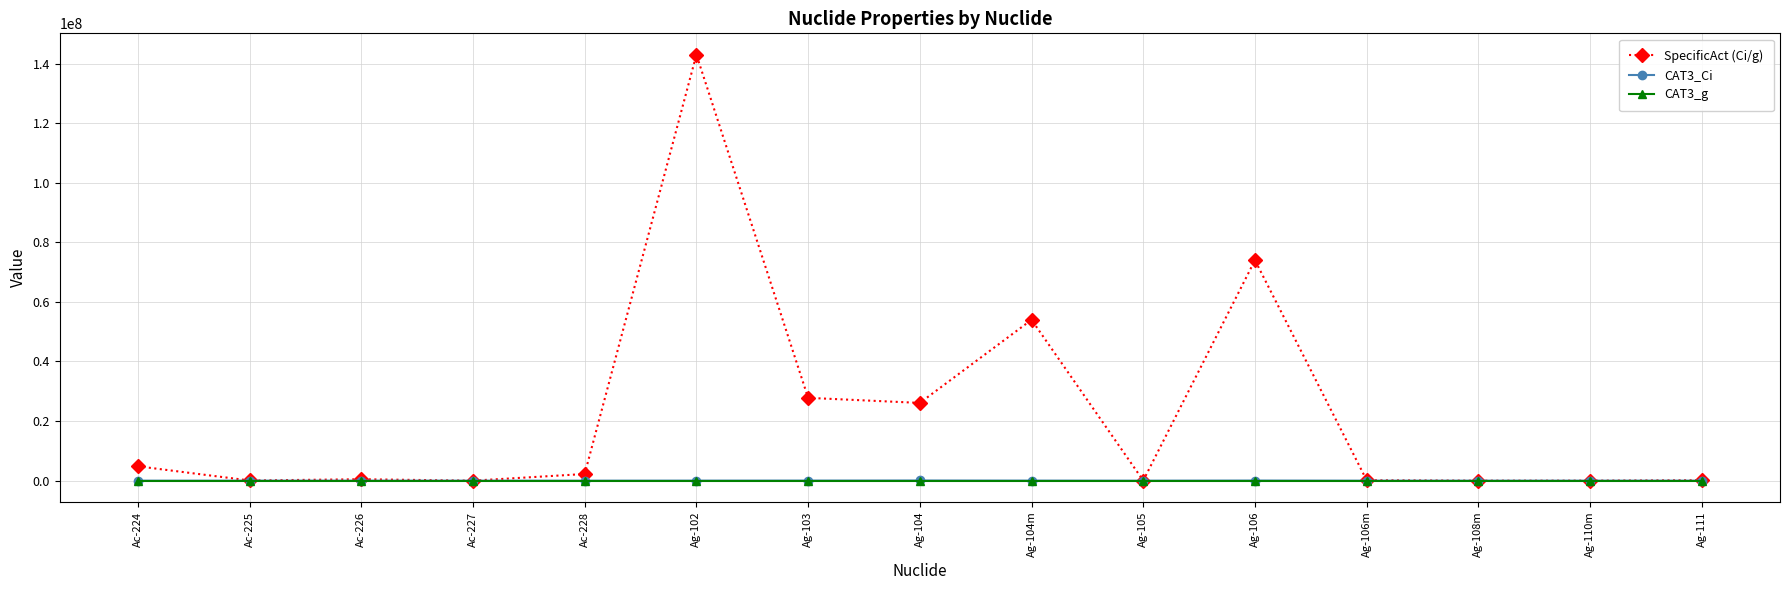

Which series has the widest spread of values?

SpecificAct (Ci/g)